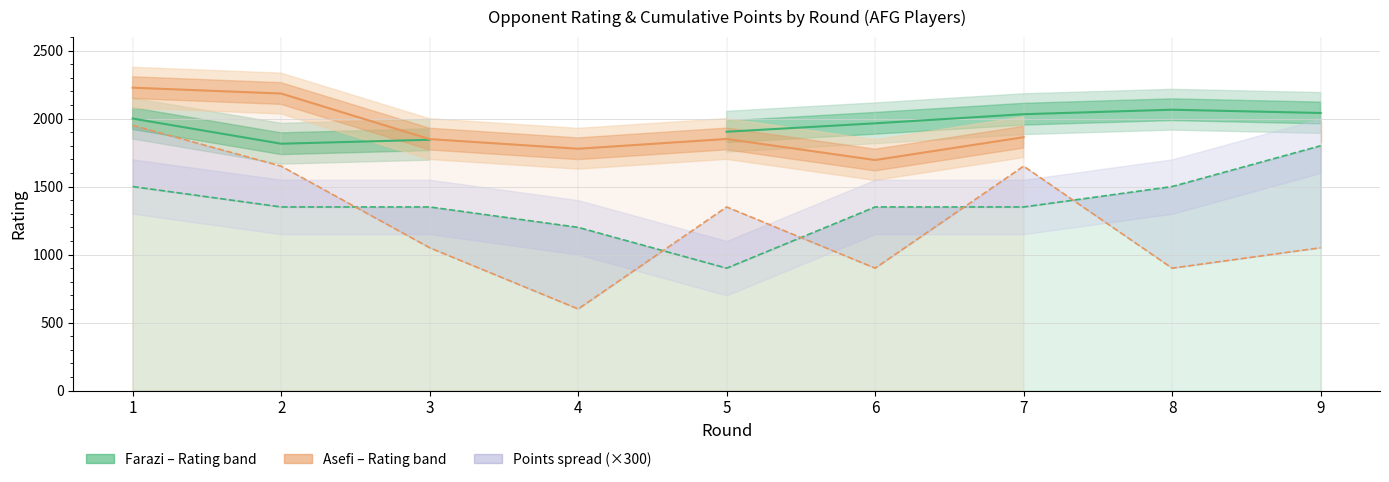

Is the value of Farazi_Points at 5 greater than the value of Asefi_Points at 5?

No